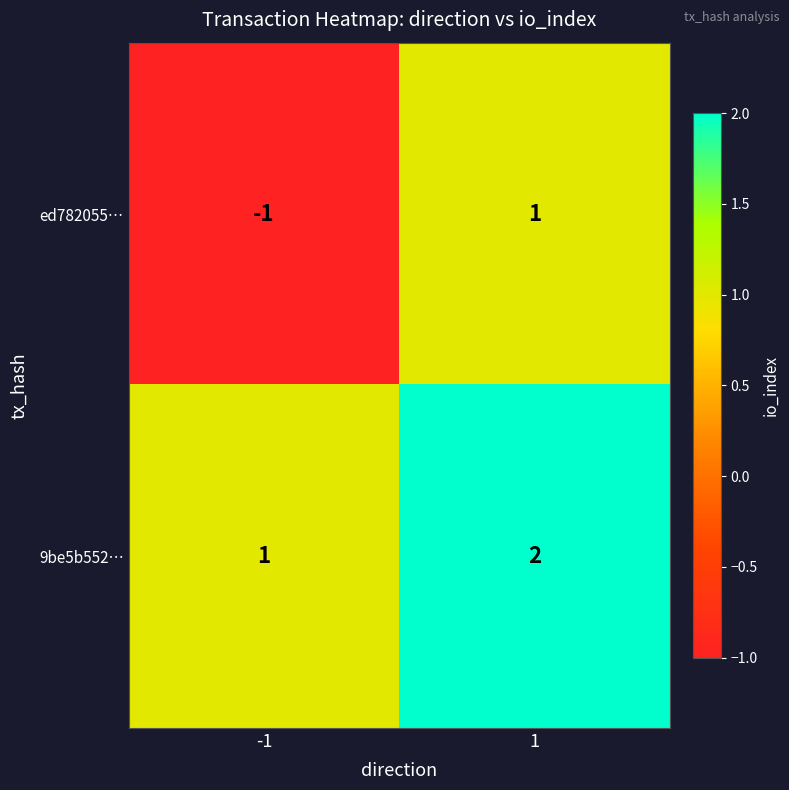

Reading left to right, what are all the values shown in this chart?

ed782055…: -1=-1	1=1
9be5b552…: -1=1	1=2